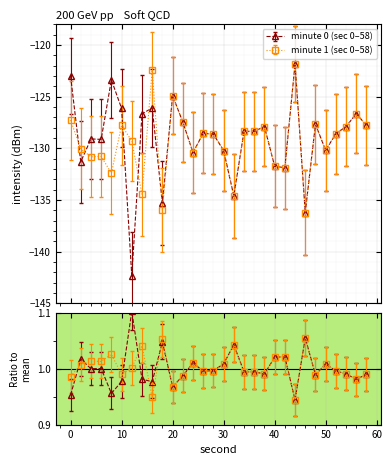

What is the difference between the maximum and second lowest values in the intensity(dBm) series?

14.8